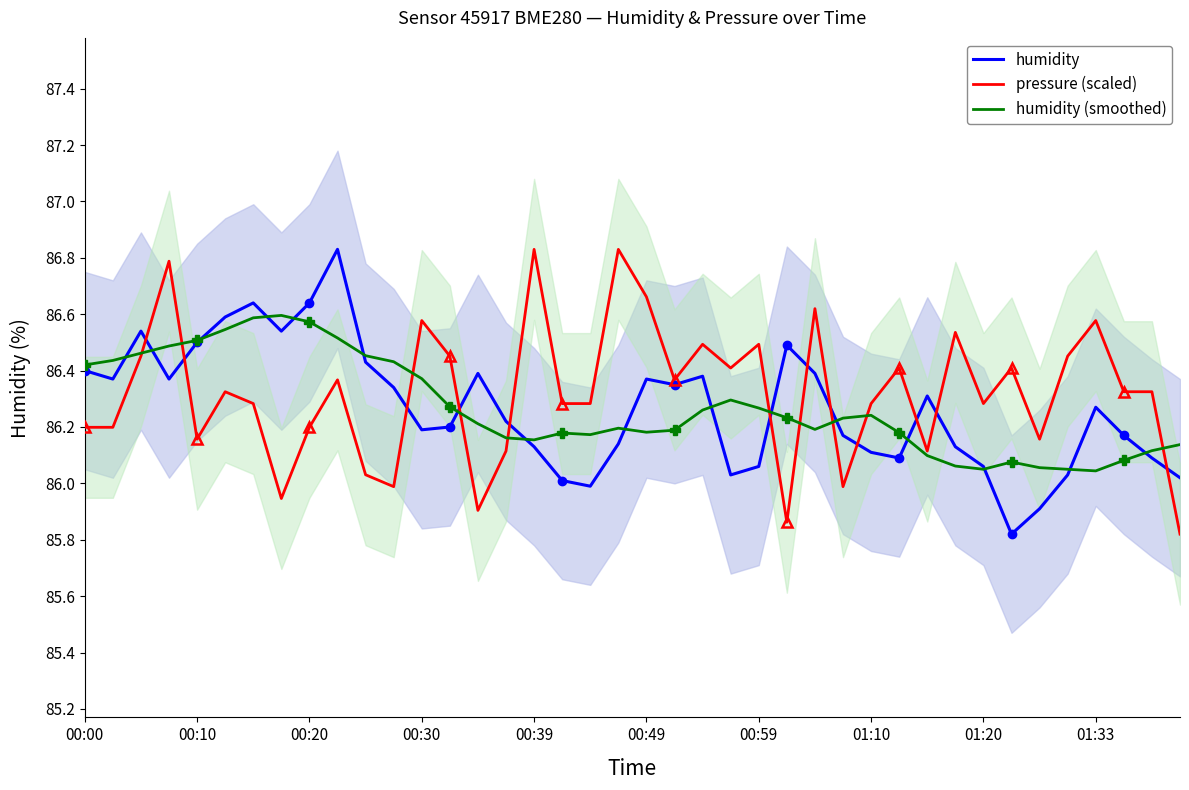

Which series has the widest spread of values?

humidity